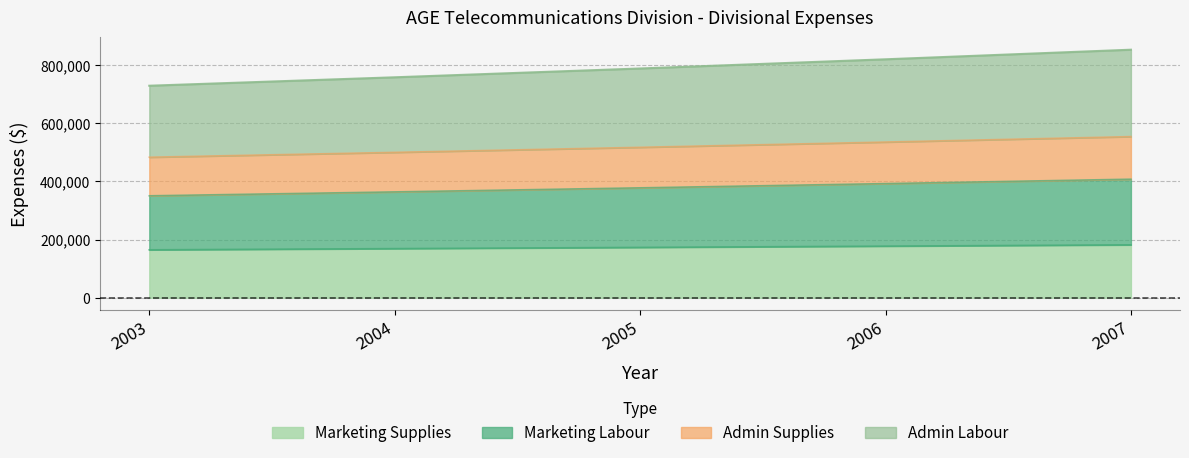

List the labels in order of Marketing Labour value, largest first.

2007, 2006, 2005, 2004, 2003